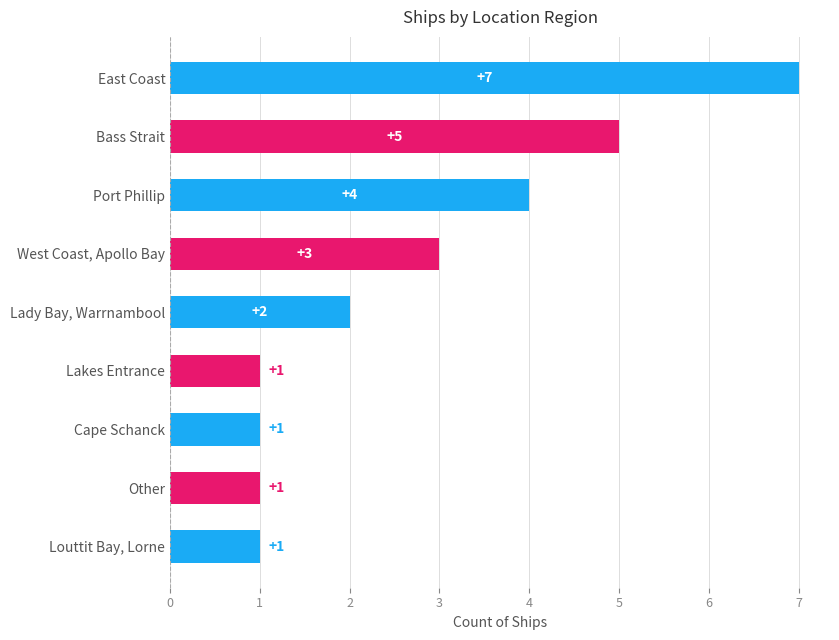

Reading bottom to top, transcribe all the data shown in this chart.

1	1	1	1	2	3	4	5	7